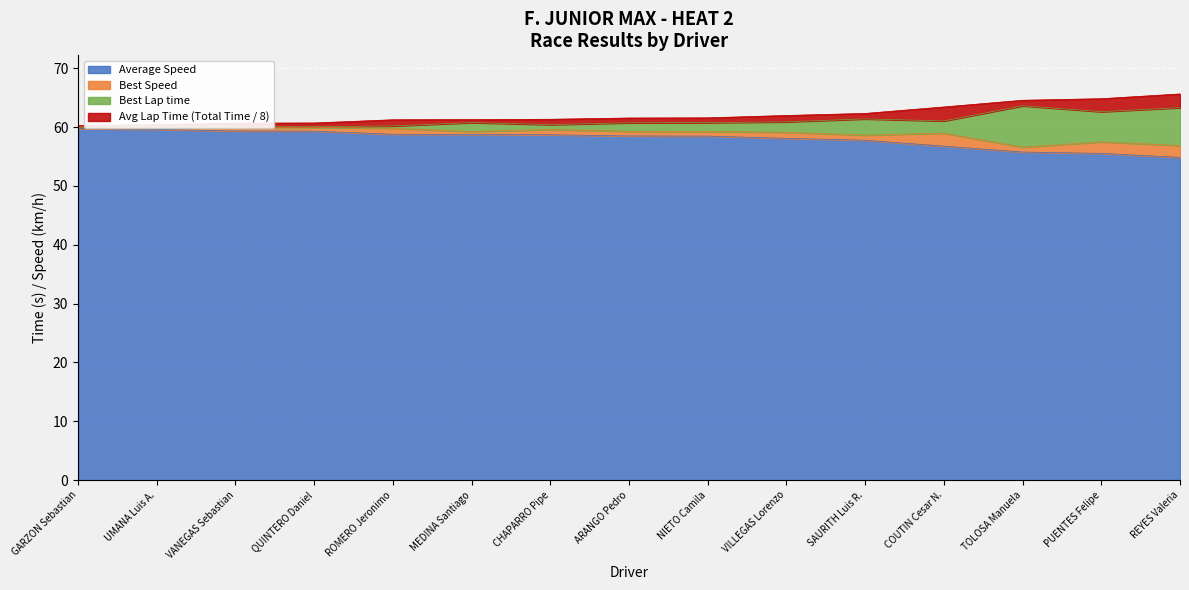

What is the difference between the Average Speed values at PUENTES Felipe and REYES Valeria?

0.7